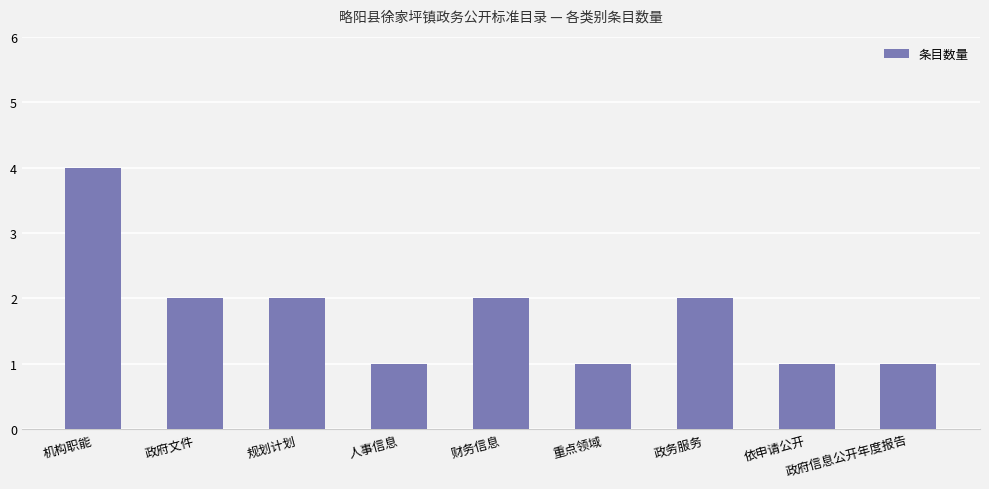

Reading right to left, transcribe all the data shown in this chart.

1	1	2	1	2	1	2	2	4